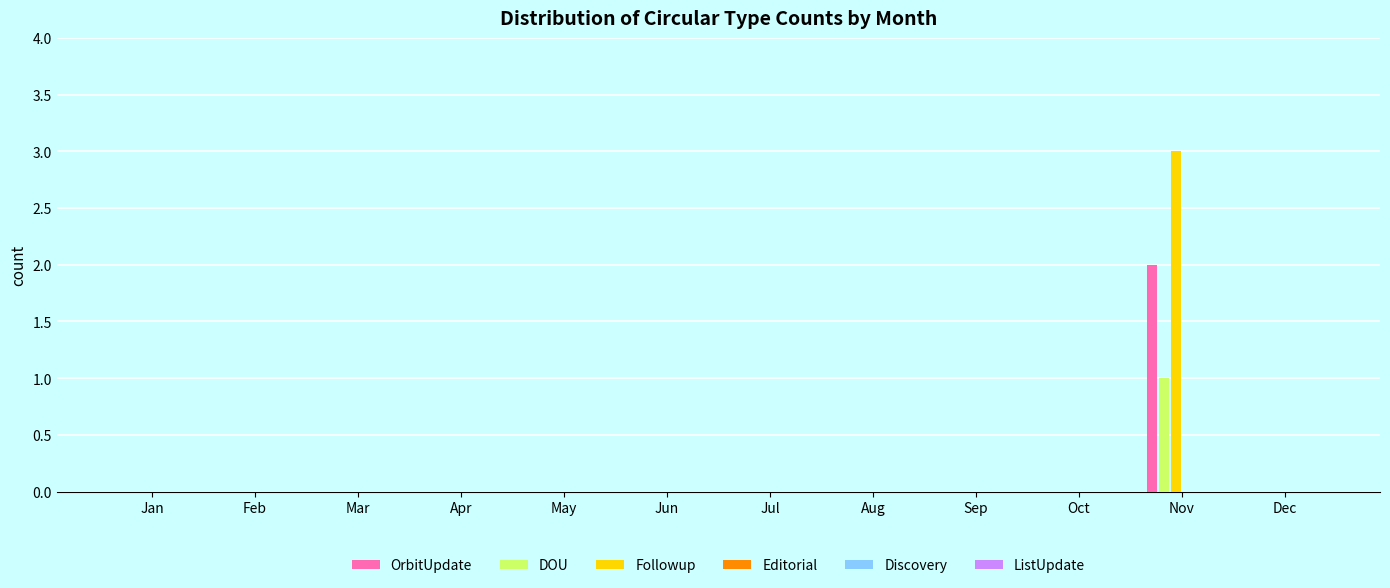

The value of Followup at Feb is -2. True or false?

False